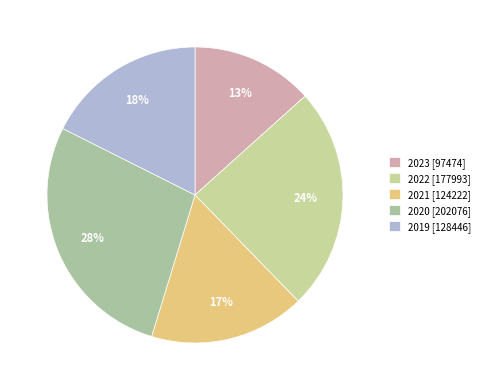

Count the number of slices in the pie.

5